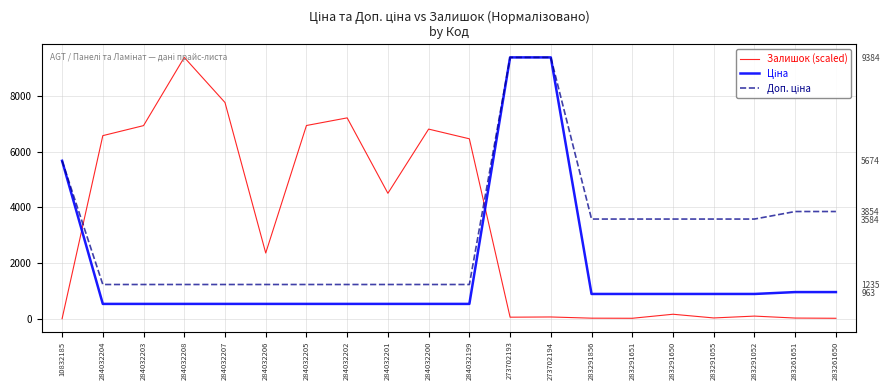

What are all the series names shown in the legend?

Залишок (scaled), Ціна, Доп. ціна